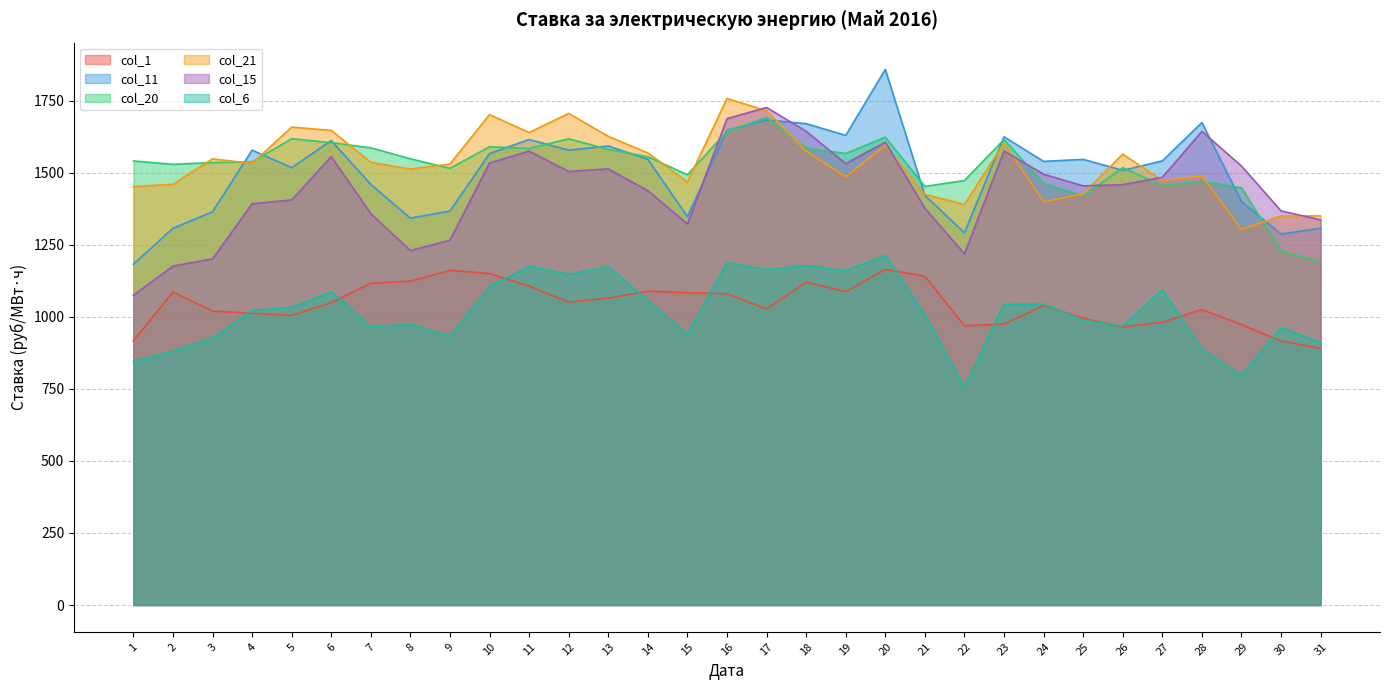

Which has a higher value, 25 or 19?

19